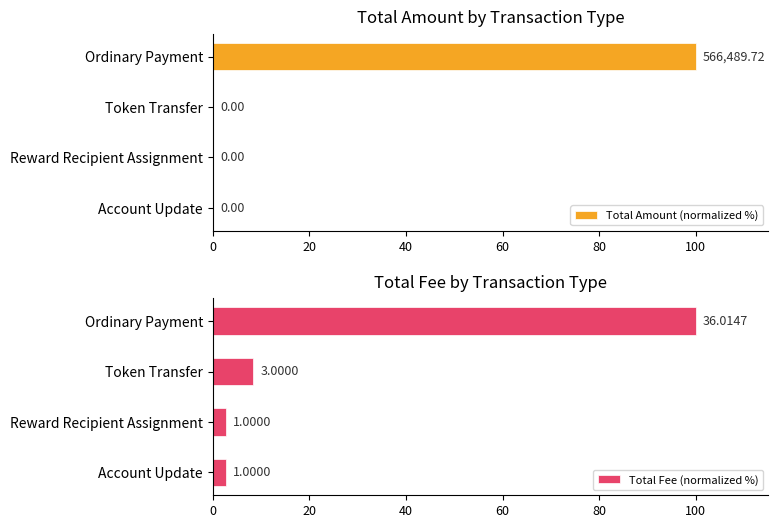

Which series has the largest range (max minus min)?

Total Amount (normalized %)